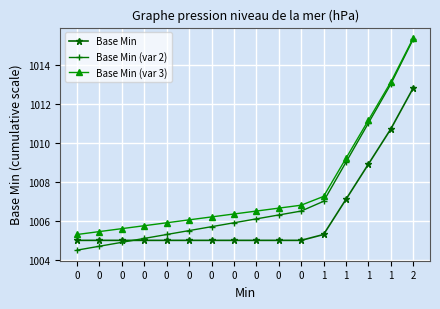

At which label is Base Min (var 3) closest to 1010?

1